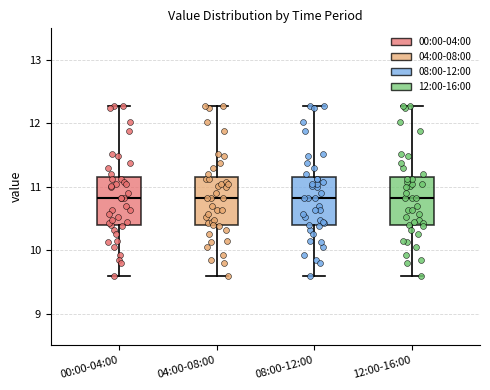

Reading left to right, transcribe this box plot: for each box, give where its median line is, the range the box spans, and where its two whiskers end, as read against the y-axis. The values are not printed on the chart, so give them approximately, as read against the axis.

00:00-04:00: median 10.8, box 10.4 to 11.1, whiskers 9.6 to 12.3
04:00-08:00: median 10.8, box 10.4 to 11.1, whiskers 9.6 to 12.3
08:00-12:00: median 10.8, box 10.4 to 11.1, whiskers 9.6 to 12.3
12:00-16:00: median 10.8, box 10.4 to 11.1, whiskers 9.6 to 12.3